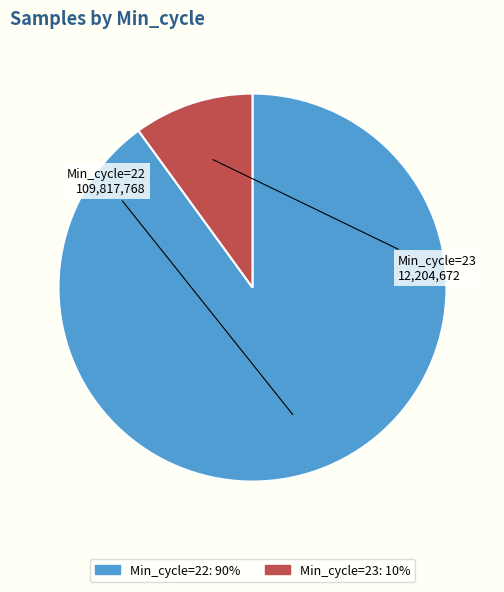

Do Min_cycle=22 and Min_cycle=23 together represent more than half of the pie?

Yes